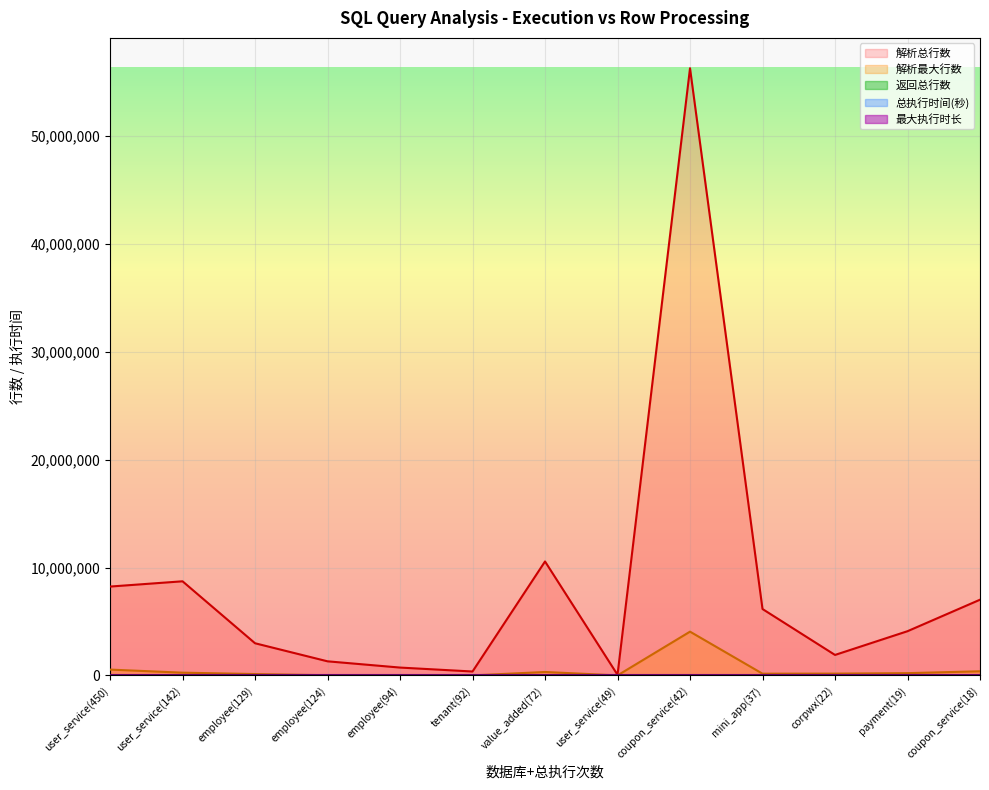

How many lines are shown in the chart?

5